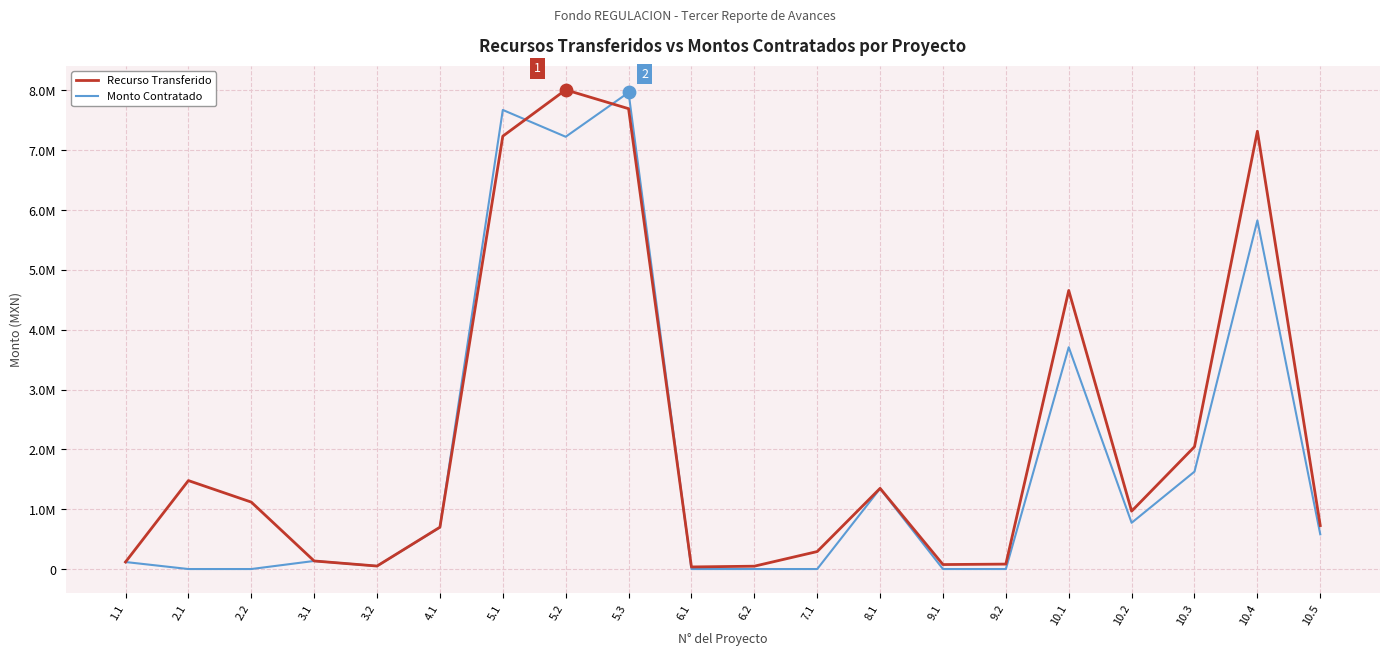

Is the value of Monto Contratado at 3.2 greater than the value of Recurso Transferido at 1.1?

No